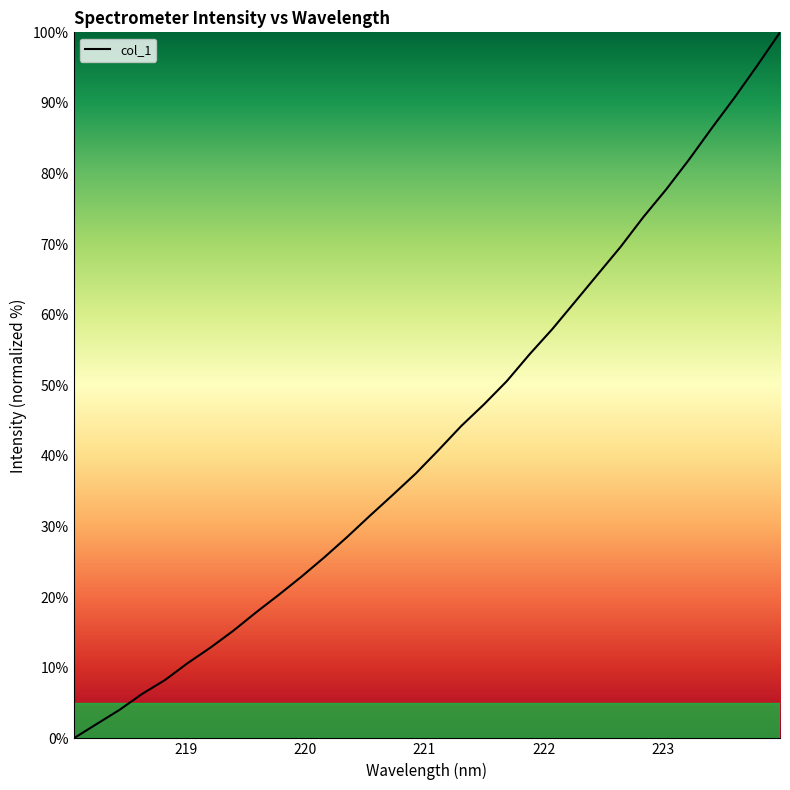

What is the greatest value displayed?

100.0